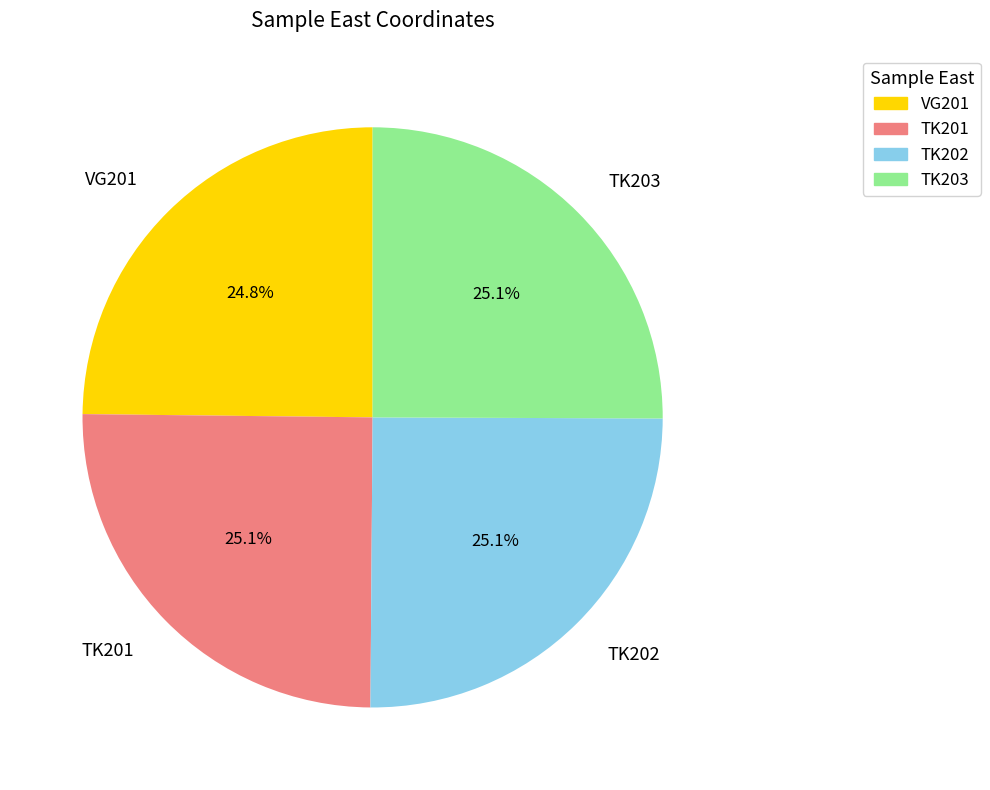

Is TK201 the majority of the pie?

No